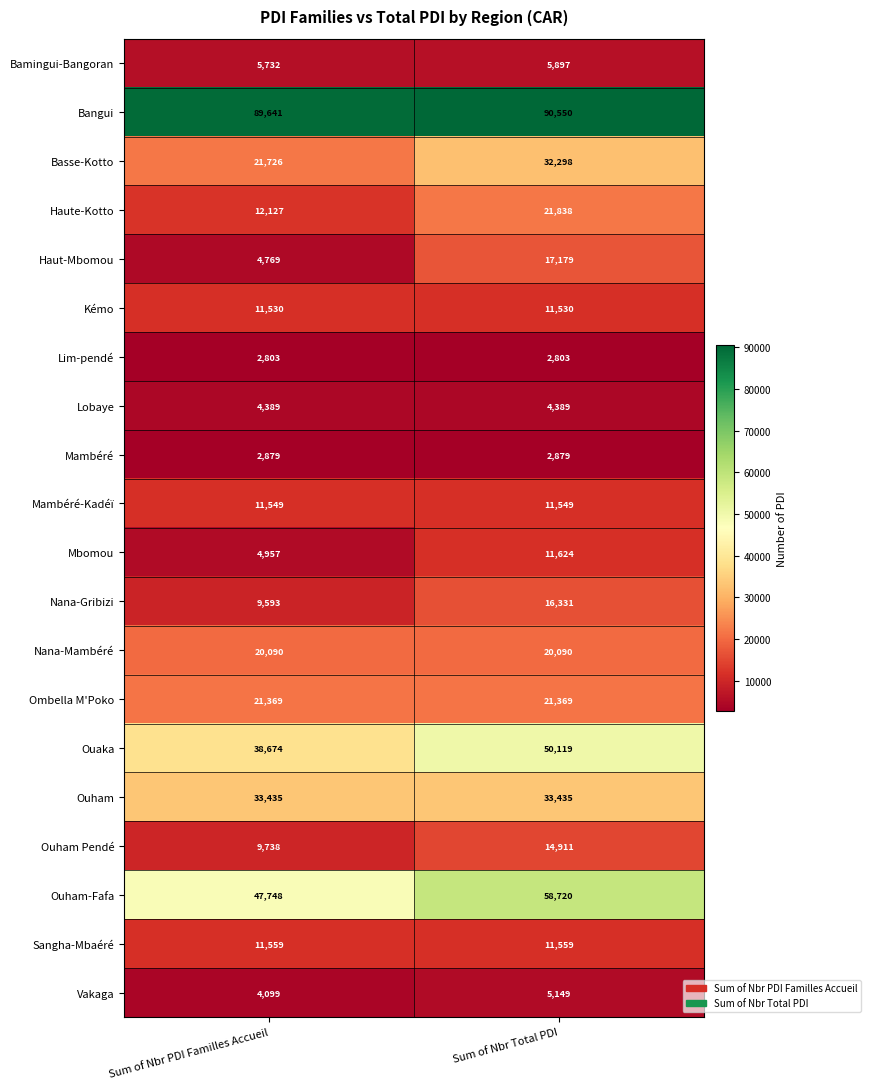

True or false: Bamingui-Bangoran has a value of 9221 at Sum of Nbr PDI Familles Accueil.

False